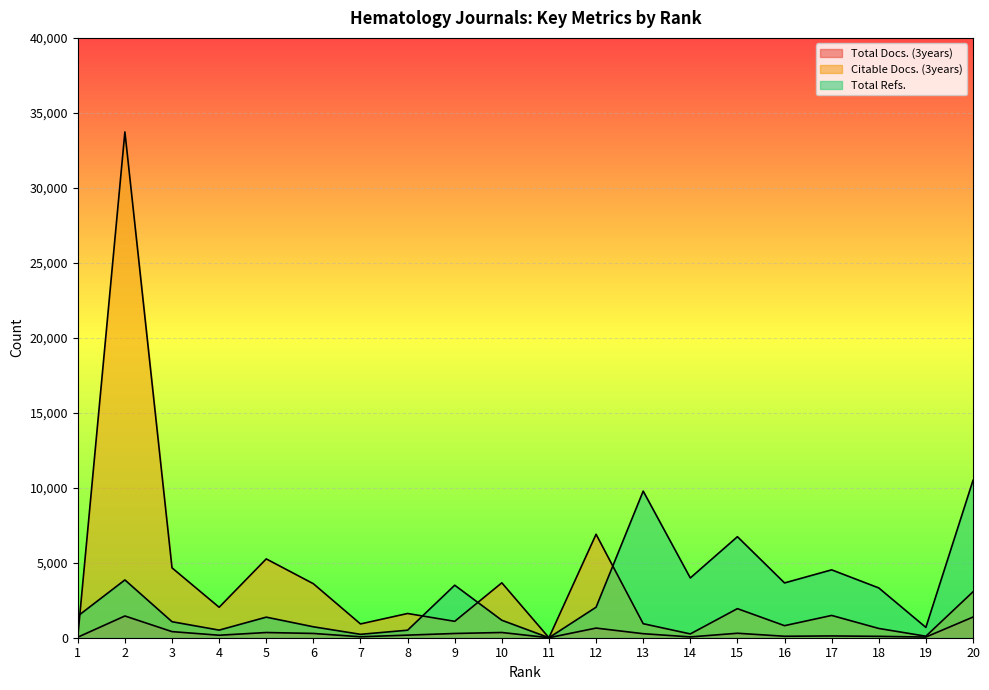

Which series has the largest total across all categories?

Citable Docs. (3years)